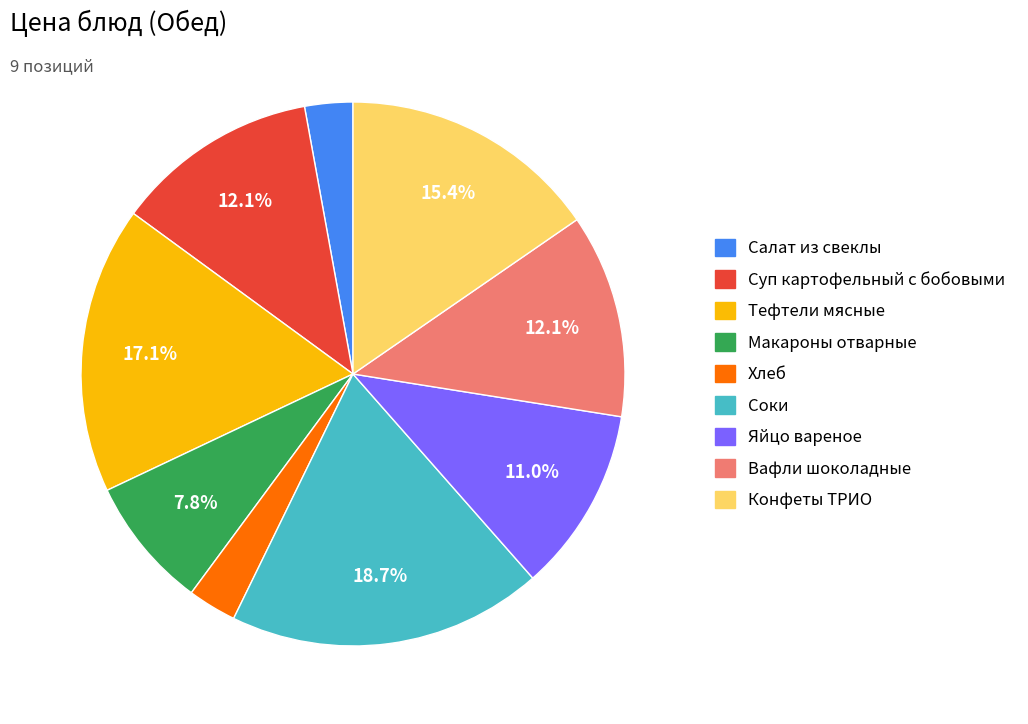

Do Яйцо вареное and Соки together represent more than half of the pie?

No